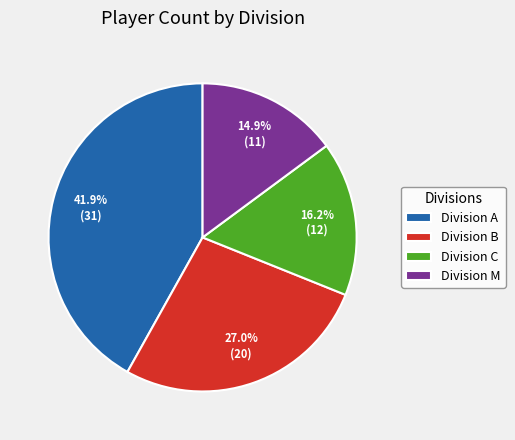

Is Division A the majority of the pie?

No